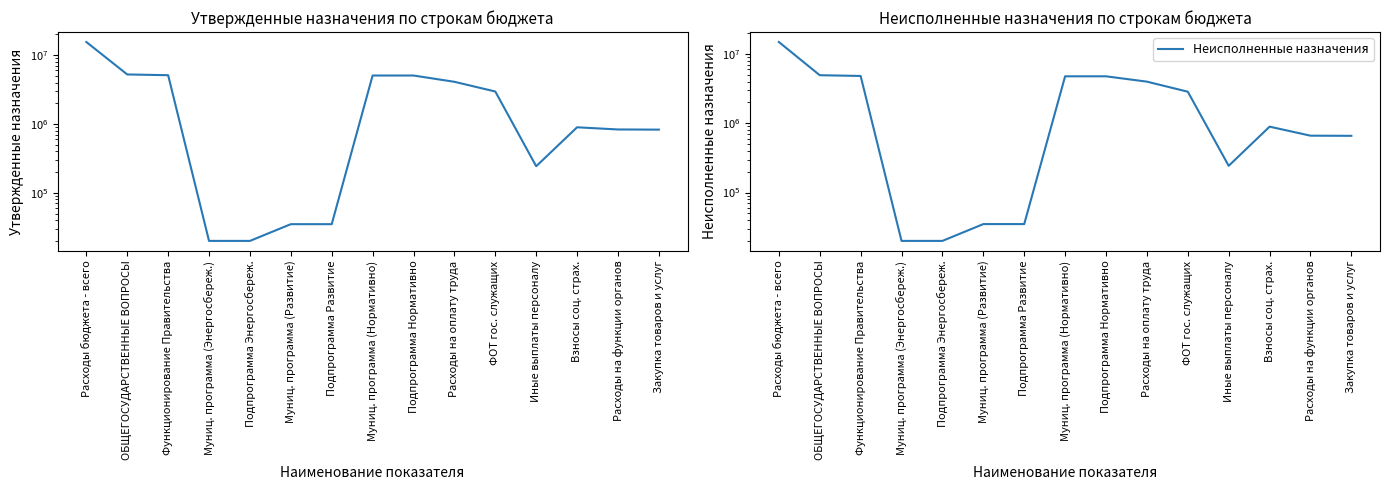

True or false: Утвержденные назначения and Неисполненные назначения cross at least once.

False